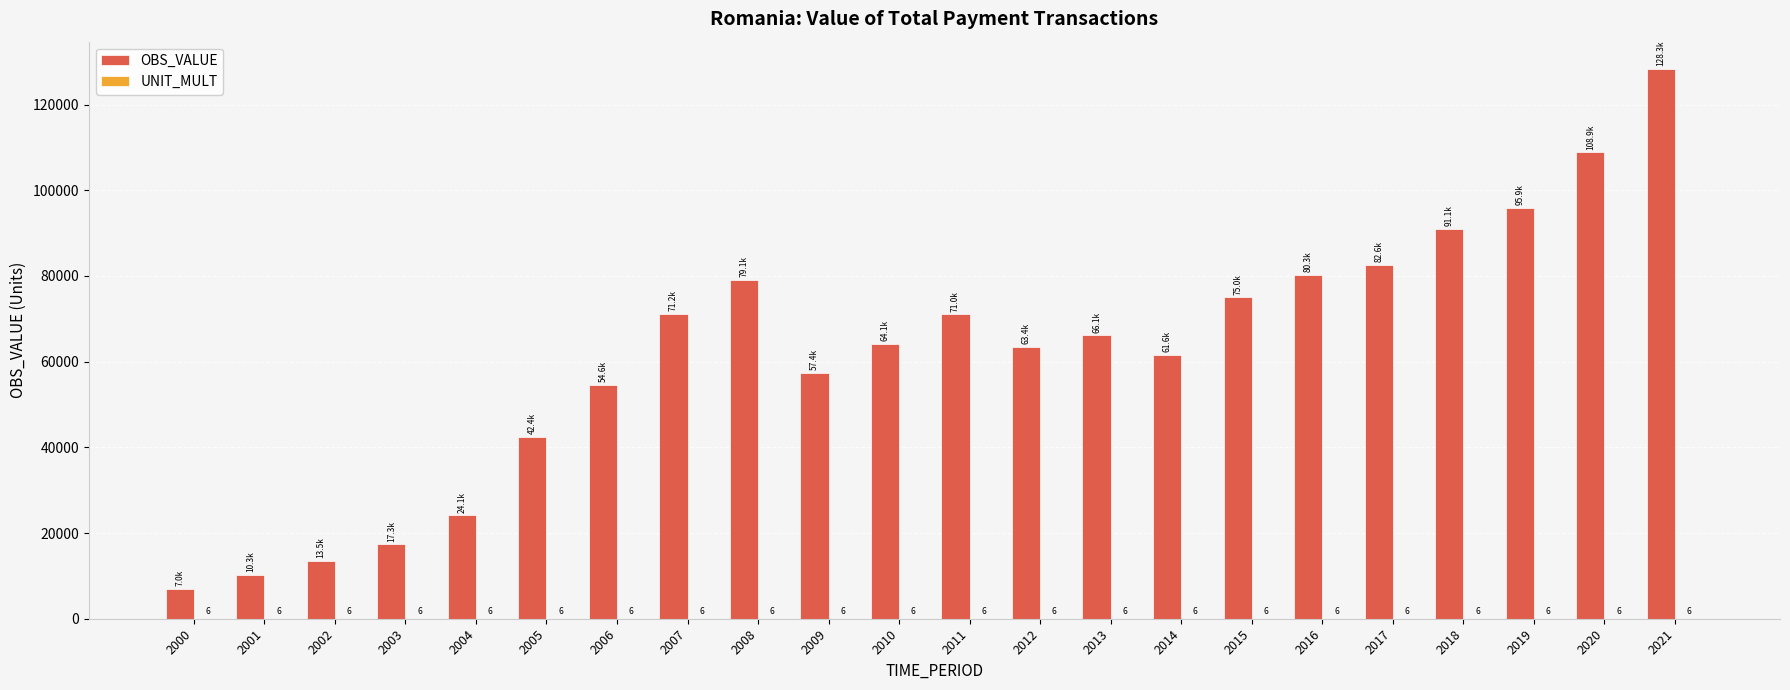

Which category has the highest value across all series?

2021